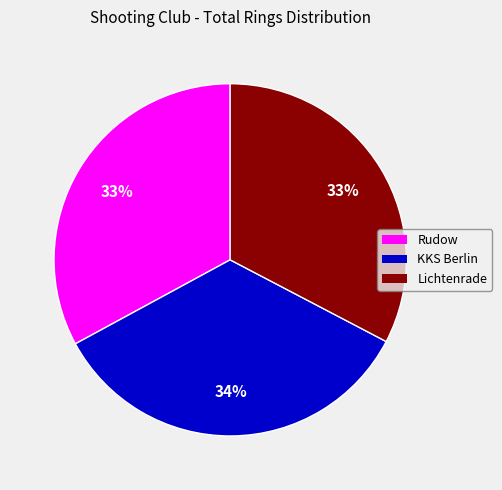

How many slices are in this pie chart?

3